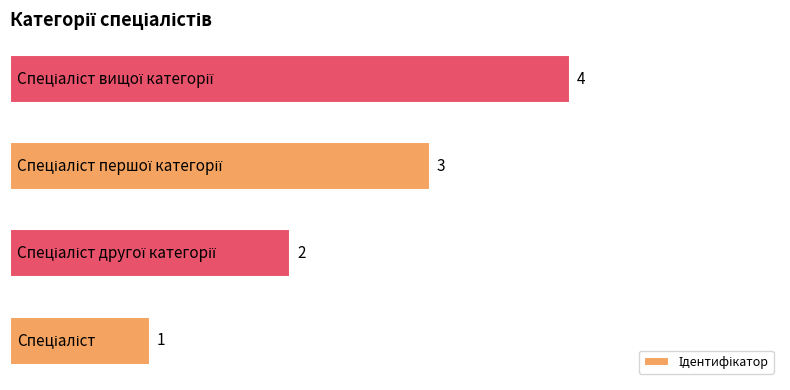

How many data points are less than 3?

2